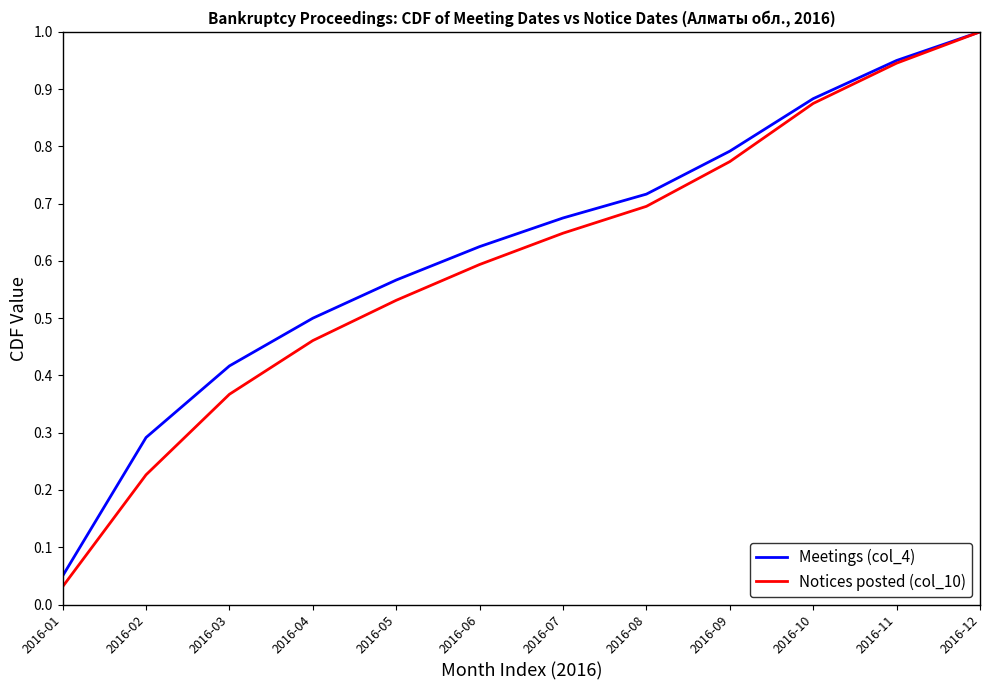

Which category has the highest value in the Meetings (col_4) series?

2016-12